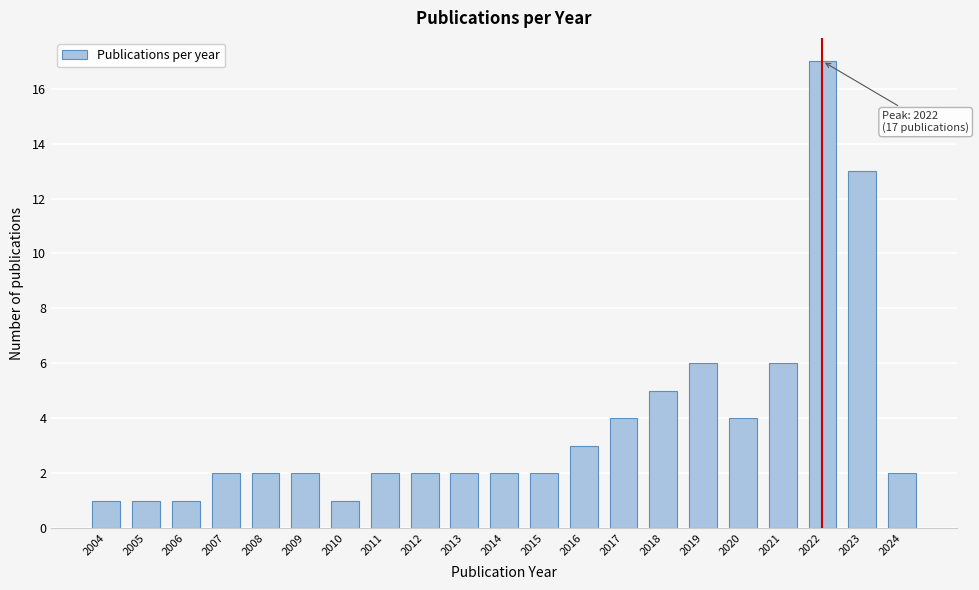

Reading left to right, list all the values displayed in this chart.

2004=1	2005=1	2006=1	2007=2	2008=2	2009=2	2010=1	2011=2	2012=2	2013=2	2014=2	2015=2	2016=3	2017=4	2018=5	2019=6	2020=4	2021=6	2022=17	2023=13	2024=2